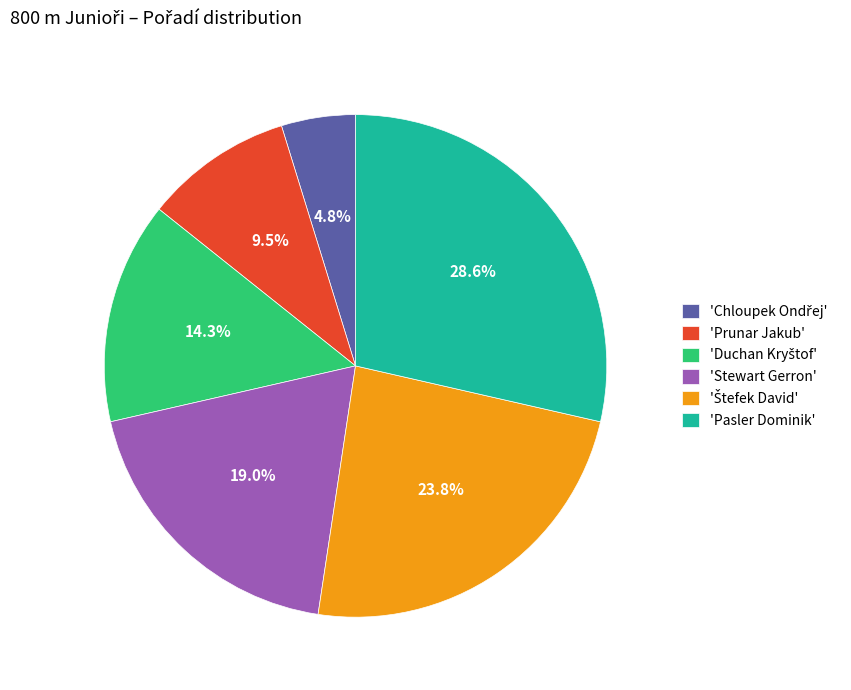

Count the number of slices in the pie.

6